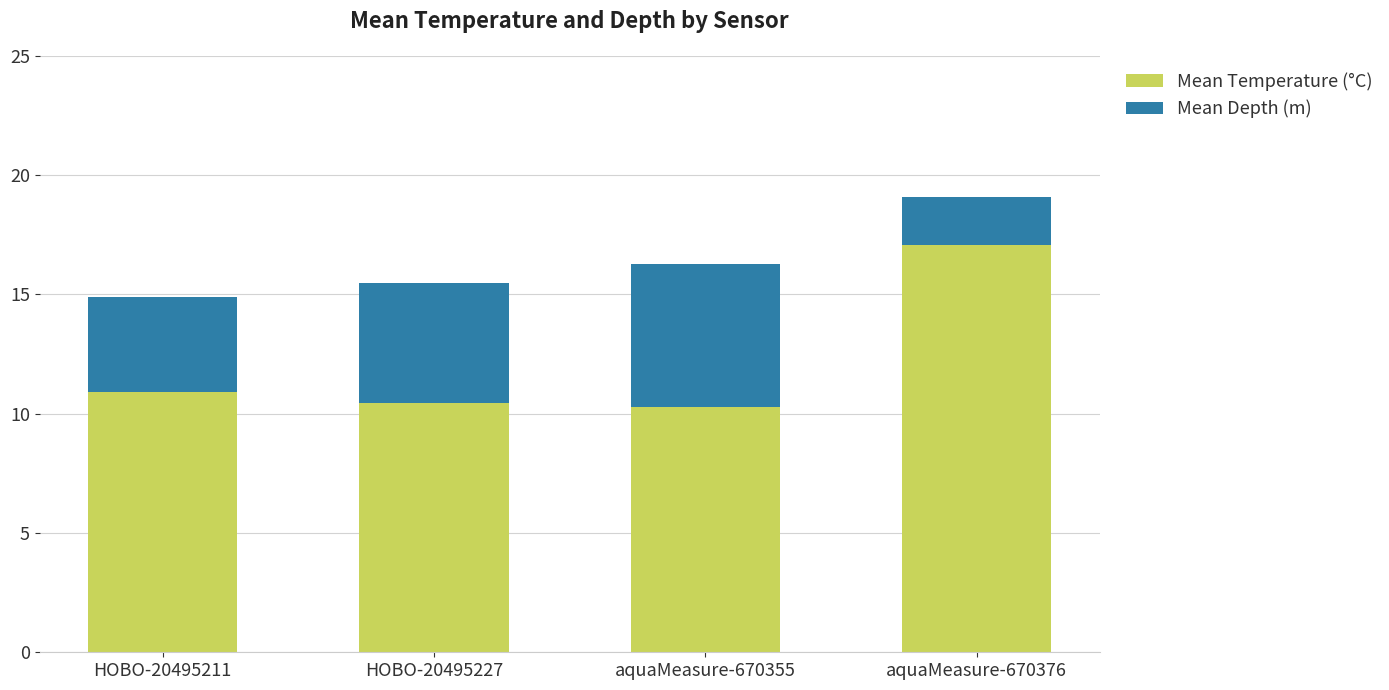

Is it true that Mean Temperature (°C) equals 4.2 at HOBO-20495211?

False